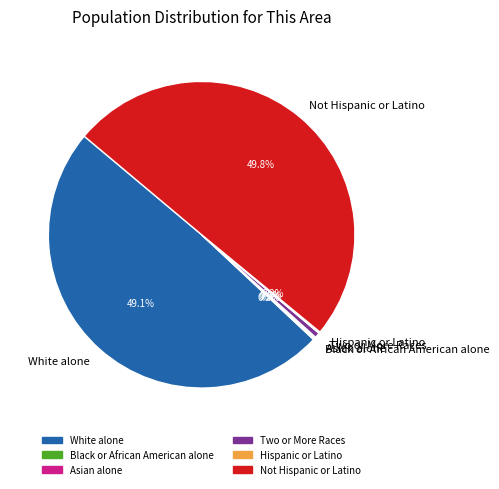

Do White alone and Two or More Races together represent more than half of the pie?

No